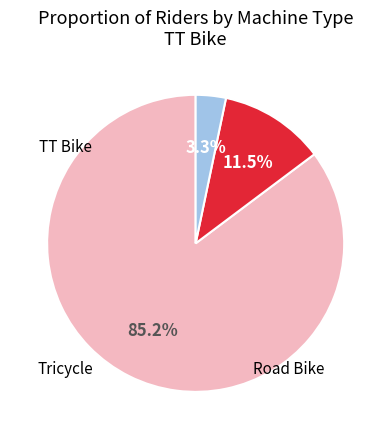

Is there any slice that represents more than half of the pie?

Yes